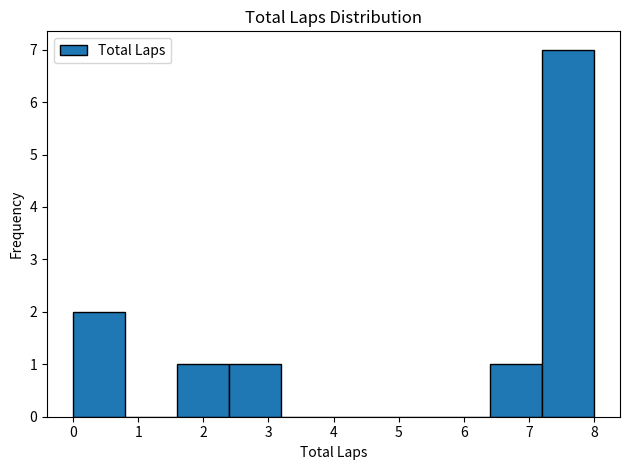

Reading left to right, list every bar in this chart as the range it spans on the x-axis followed by its height. The values are not printed on the chart, so give them approximately, as read against the axis.

0.0 to 0.8: 2
0.8 to 1.6: 0
1.6 to 2.4: 1
2.4 to 3.2: 1
3.2 to 4.0: 0
4.0 to 4.8: 0
4.8 to 5.6: 0
5.6 to 6.4: 0
6.4 to 7.2: 1
7.2 to 8.0: 7